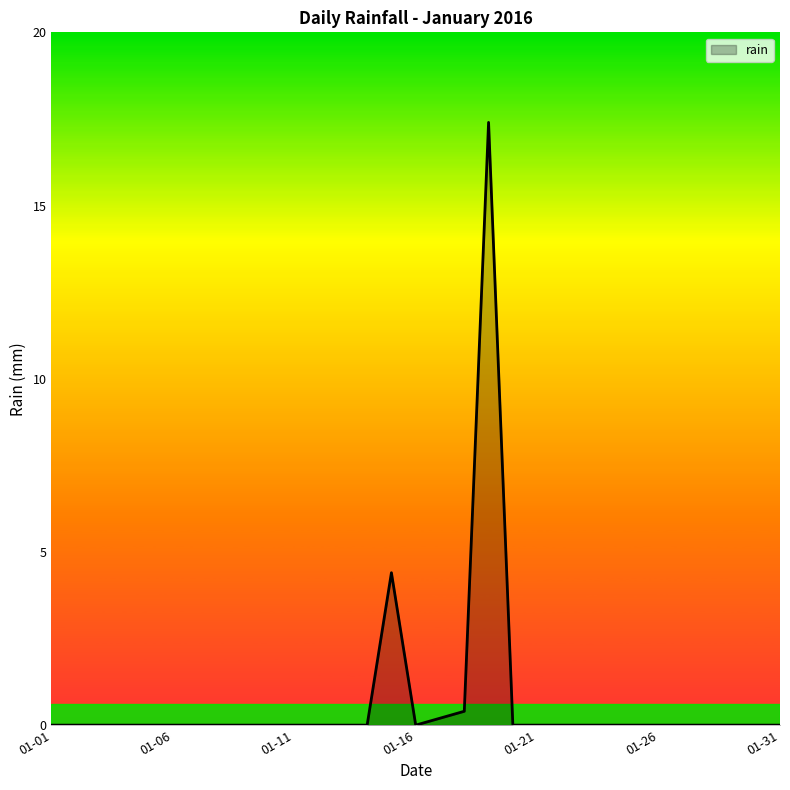

What is the difference between the maximum and minimum values?

17.4